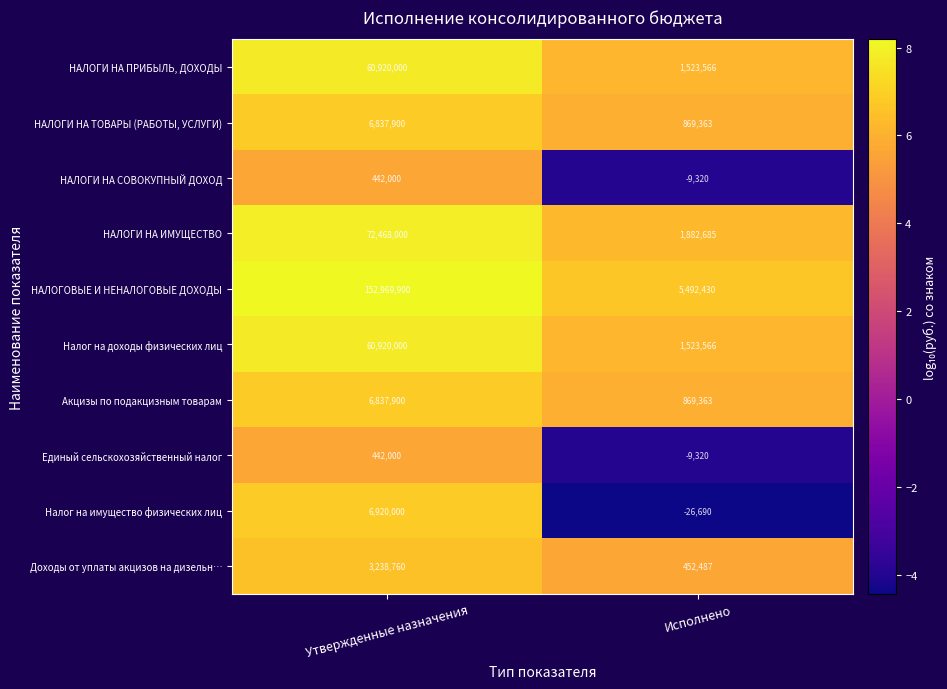

What is the approximate value of Доходы от уплаты акцизов на дизельн… at Утвержденные назначения, to the nearest 10?

3238760